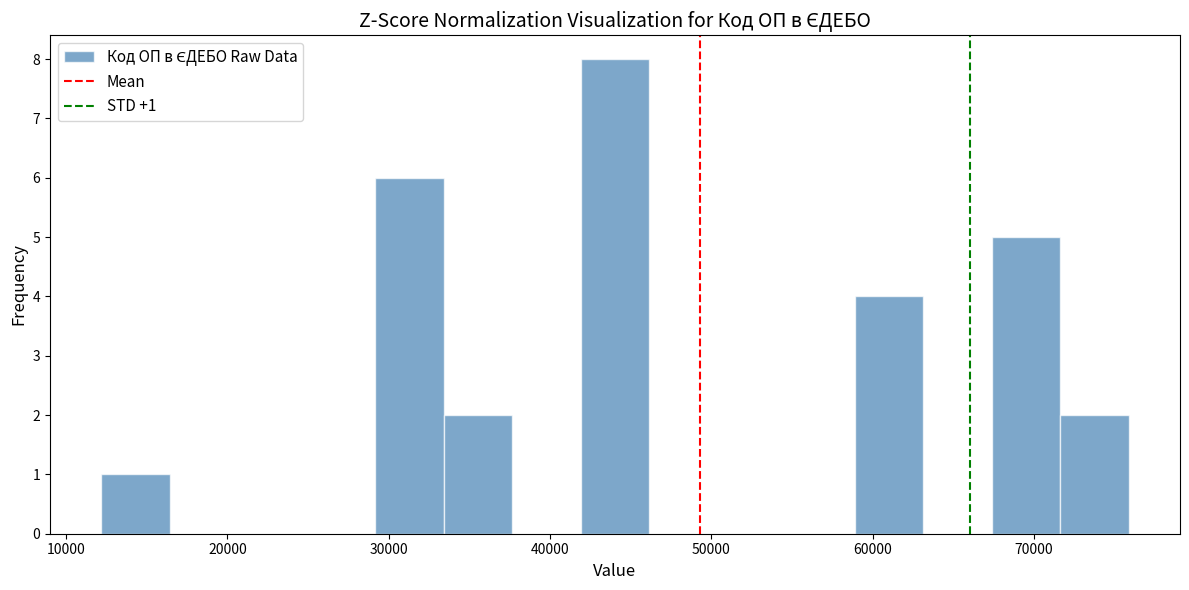

Which range on the x-axis has the tallest bar?

42000 to 46000